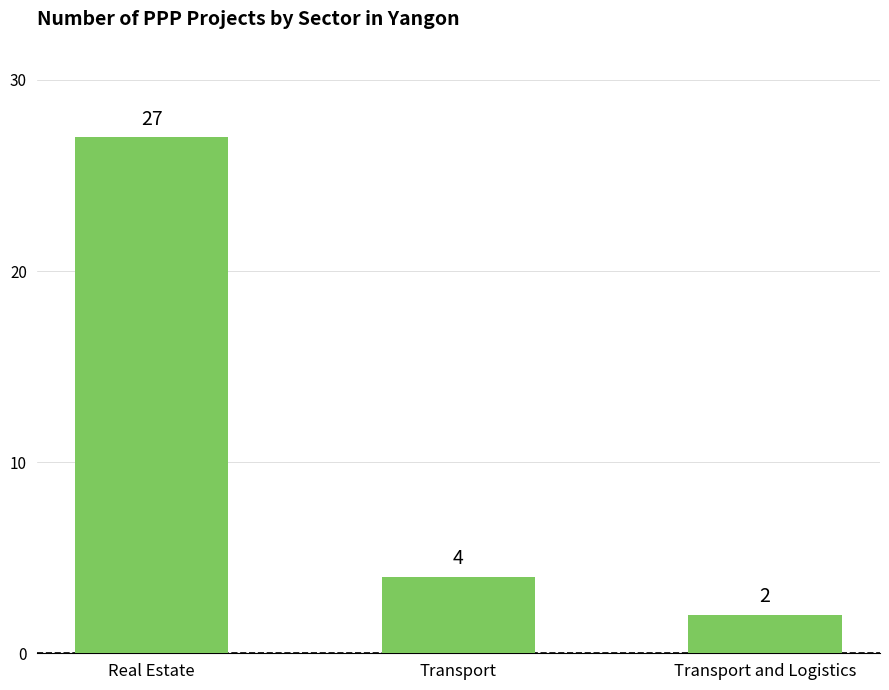

What is the ratio of the value at Transport to the value at Transport and Logistics?

2.0